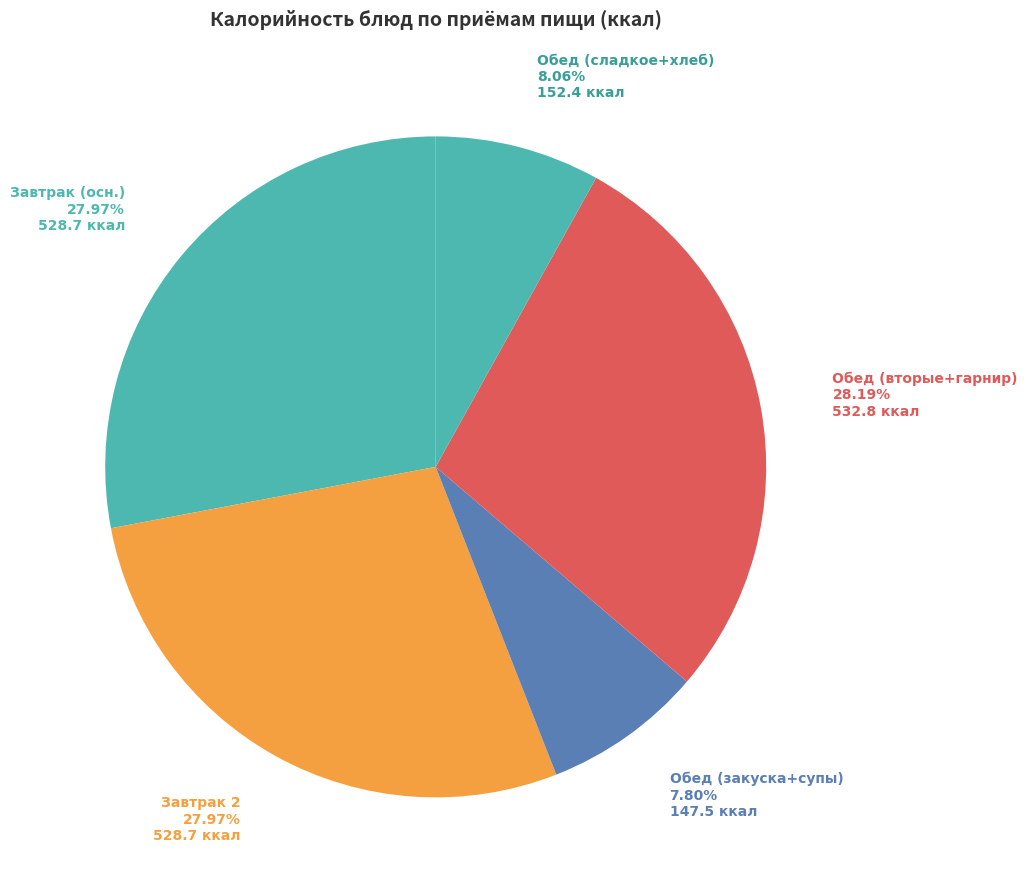

What is the ratio of the value at Обед (сладкое+хлеб) to the value at Завтрак (осн.)?

0.3